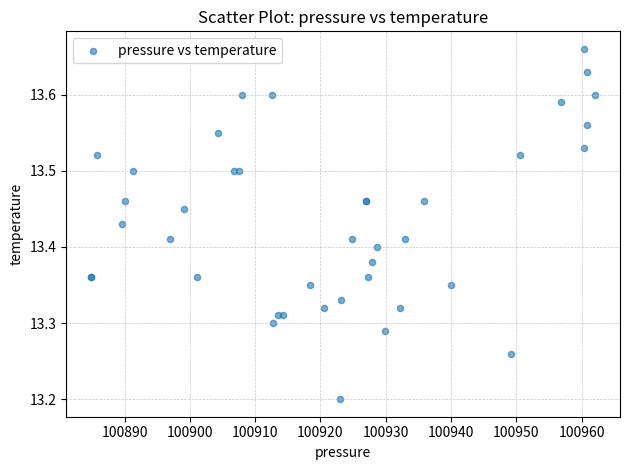

What Y value in the scatter plot is closest to 13?

13.2